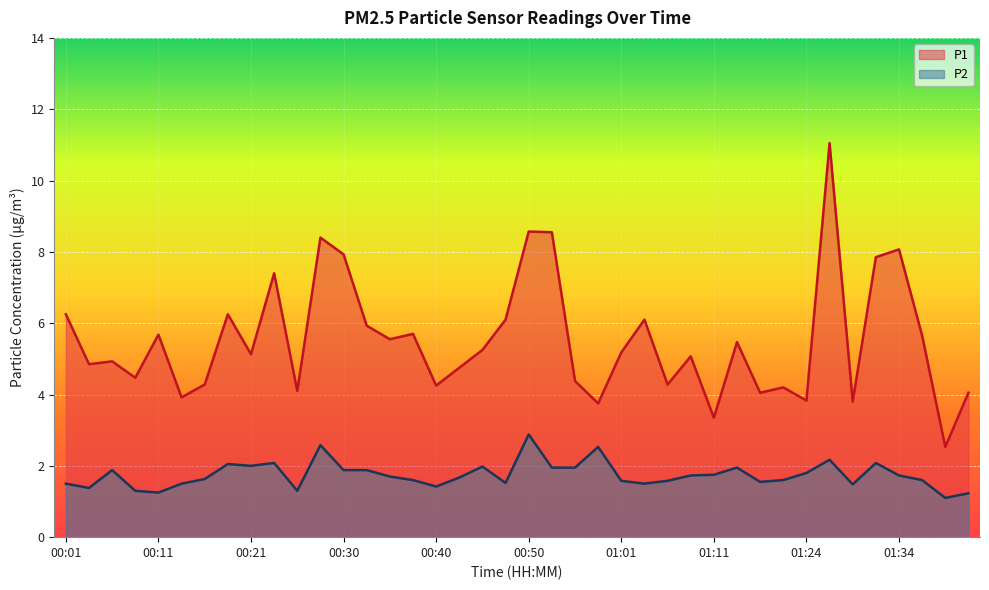

What is the sum of all P1 values?

220.9